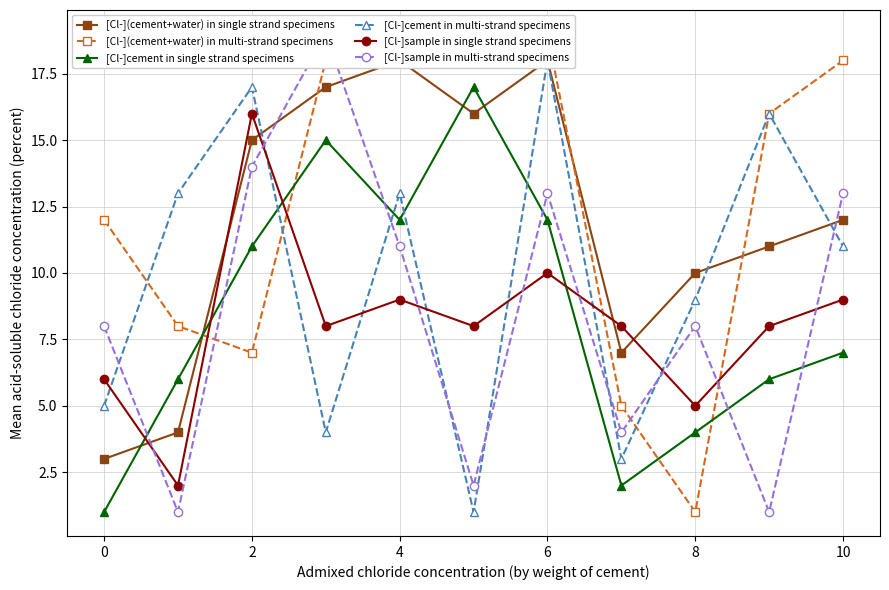

Reading left to right, transcribe all the data shown in this chart.

[Cl-](cement+water) in single strand specimens: 3	4	15	17	18	16	18	7	10	11	12
[Cl-](cement+water) in multi-strand specimens: 12	8	7	18	19	19	19	5	1	16	18
[Cl-]cement in single strand specimens: 1	6	11	15	12	17	12	2	4	6	7
[Cl-]cement in multi-strand specimens: 5	13	17	4	13	1	18	3	9	16	11
[Cl-]sample in single strand specimens: 6	2	16	8	9	8	10	8	5	8	9
[Cl-]sample in multi-strand specimens: 8	1	14	19	11	2	13	4	8	1	13